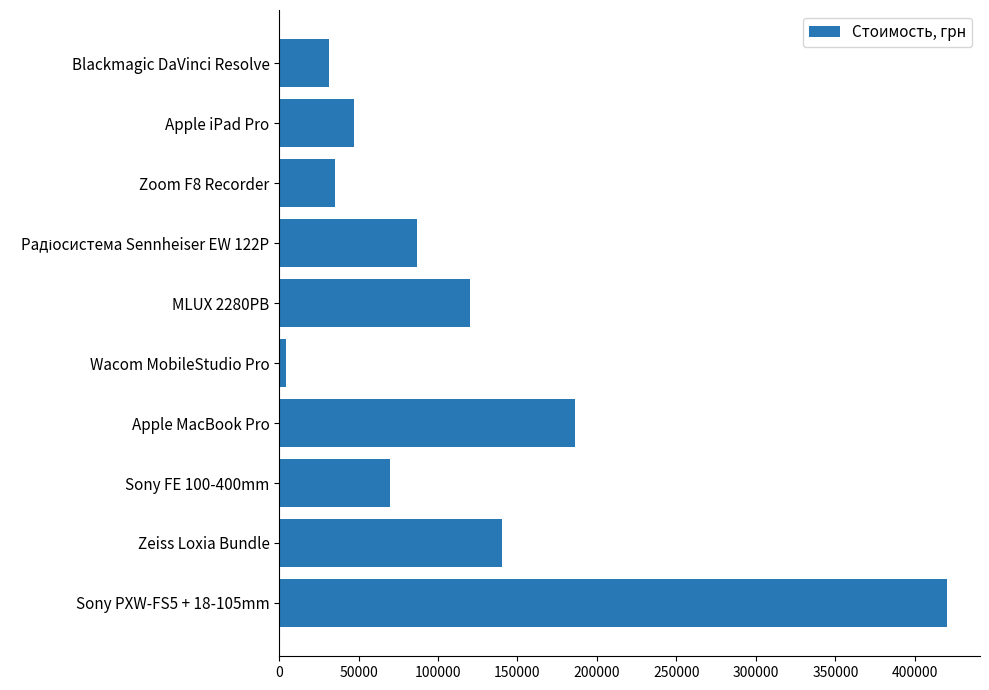

Does the chart contain any negative values?

No